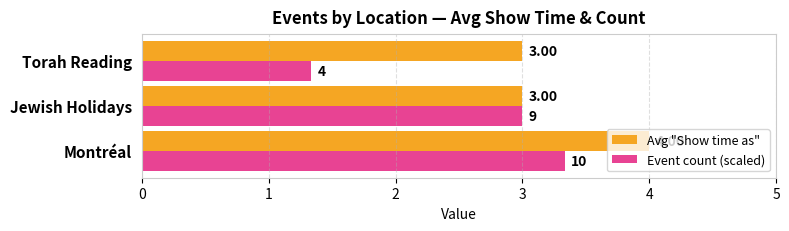

What are all the series names shown in the legend?

Avg "Show time as", Event count (scaled)